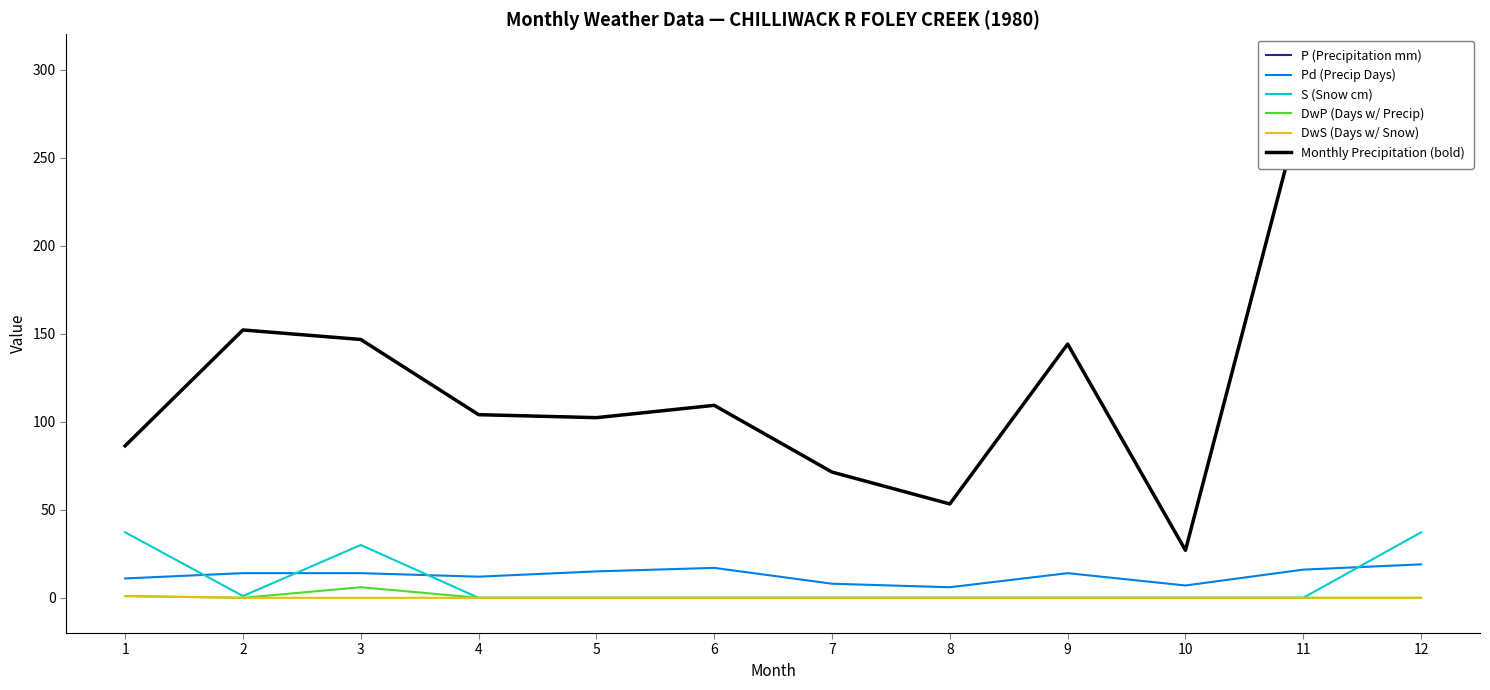

What is the spread (max minus min) of values at 11?

282.4